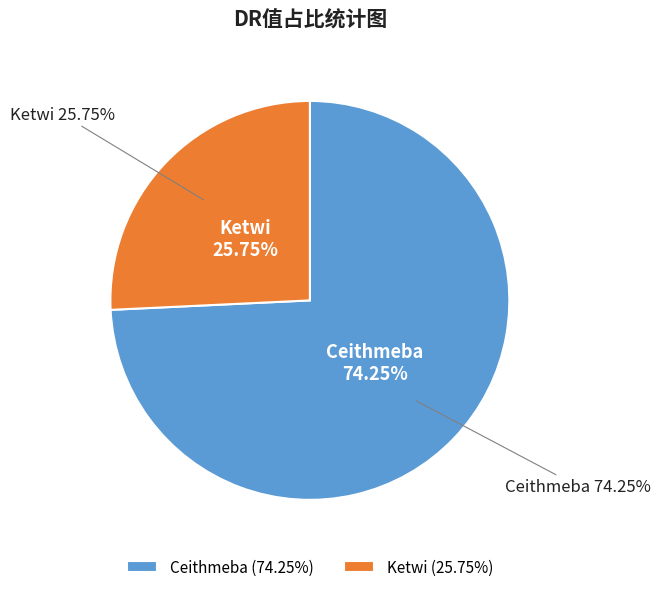

To the nearest percent, what is the average slice percentage?

50%